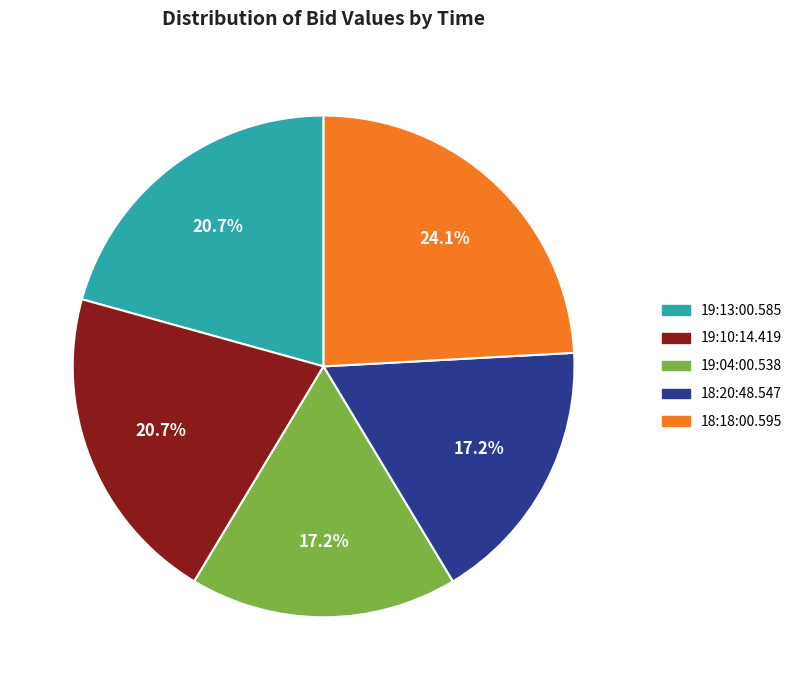

To the nearest percent, what portion does 18:18:00.595 represent?

24%